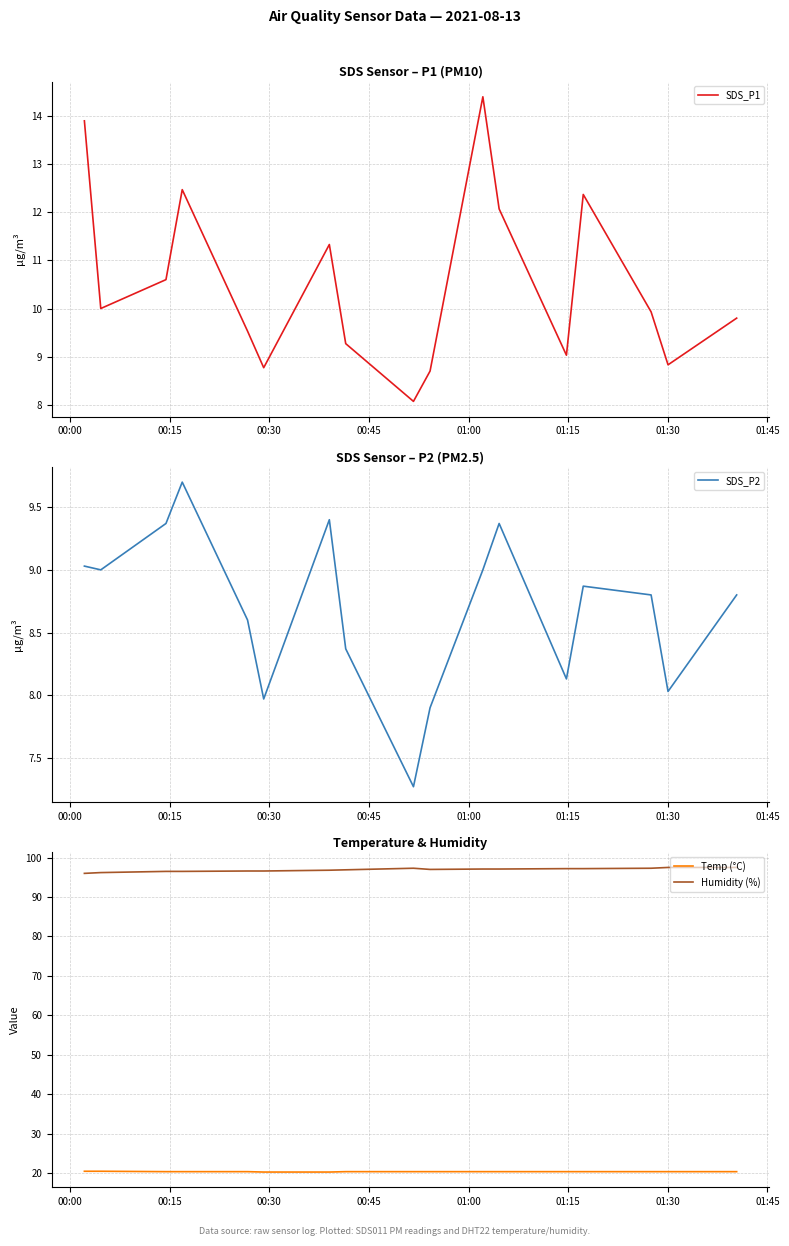

How many lines are shown in the chart?

4